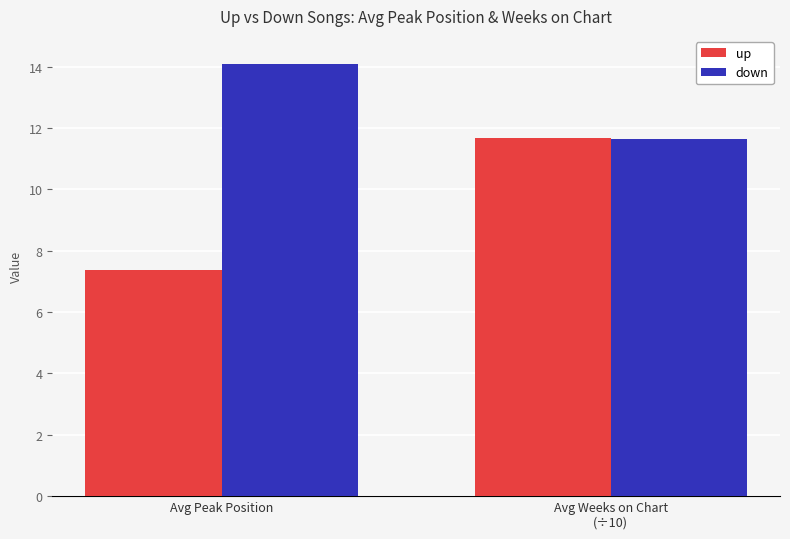

What are all the series names shown in the legend?

up, down